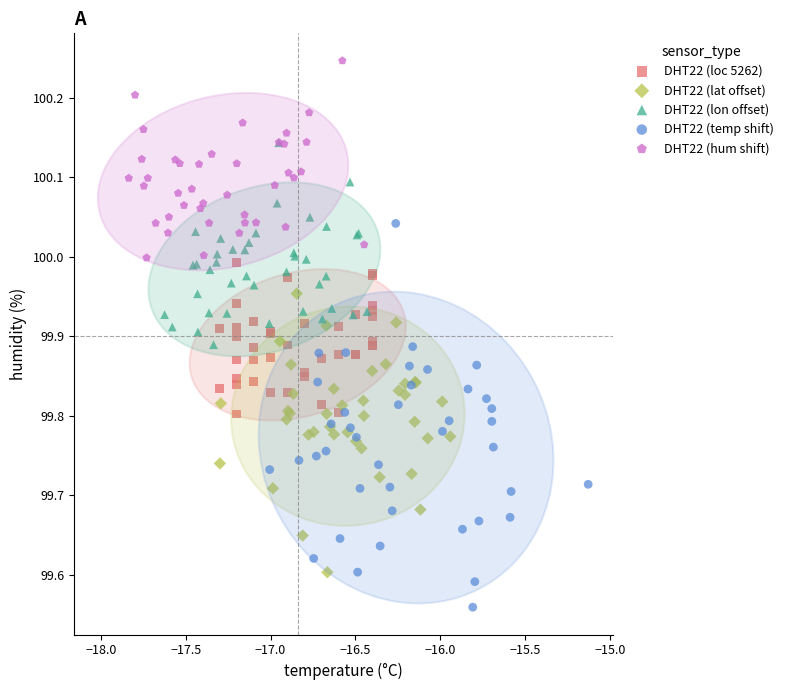

Which series has the largest Y range (max minus min)?

DHT22 (temp shift)